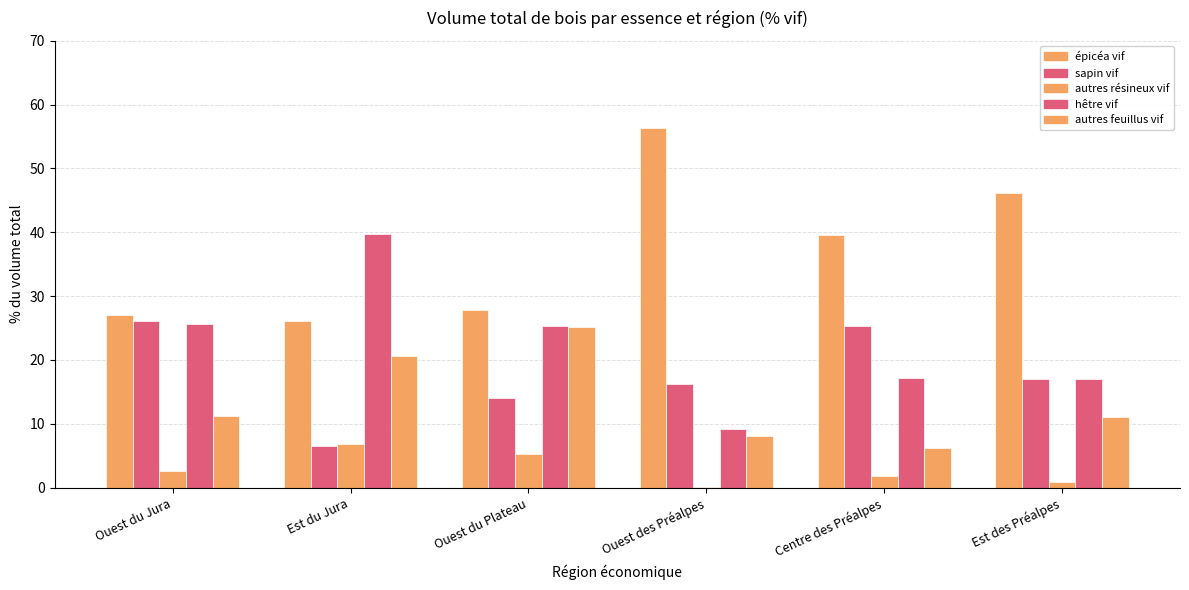

How many groups of bars are there?

6